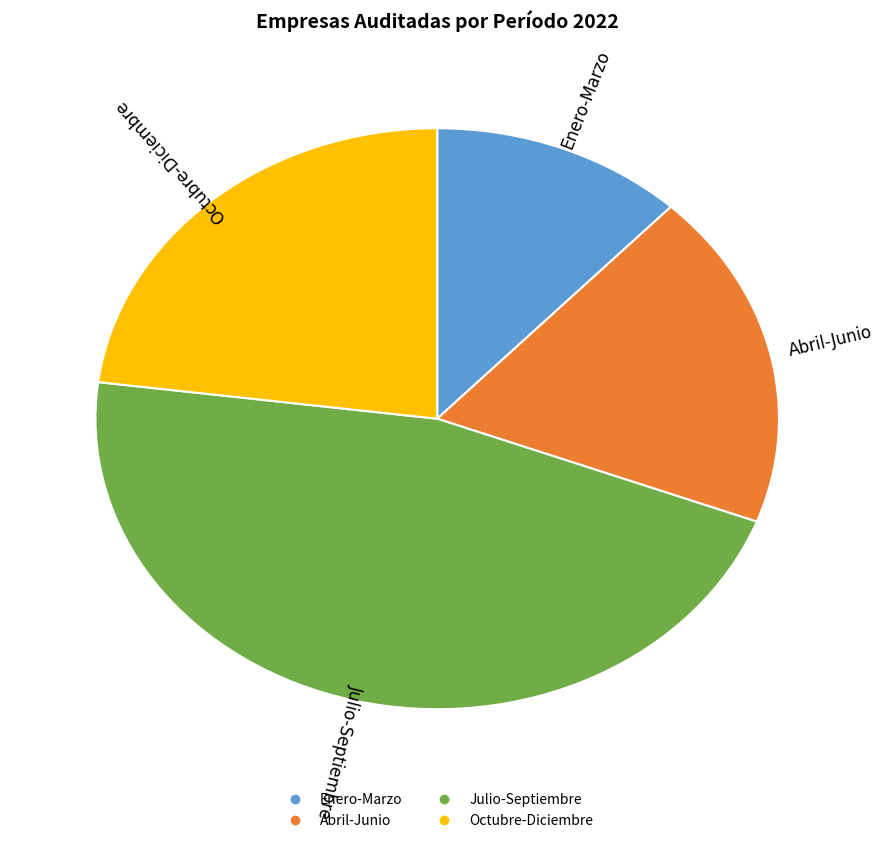

Is there a majority slice in this chart?

No